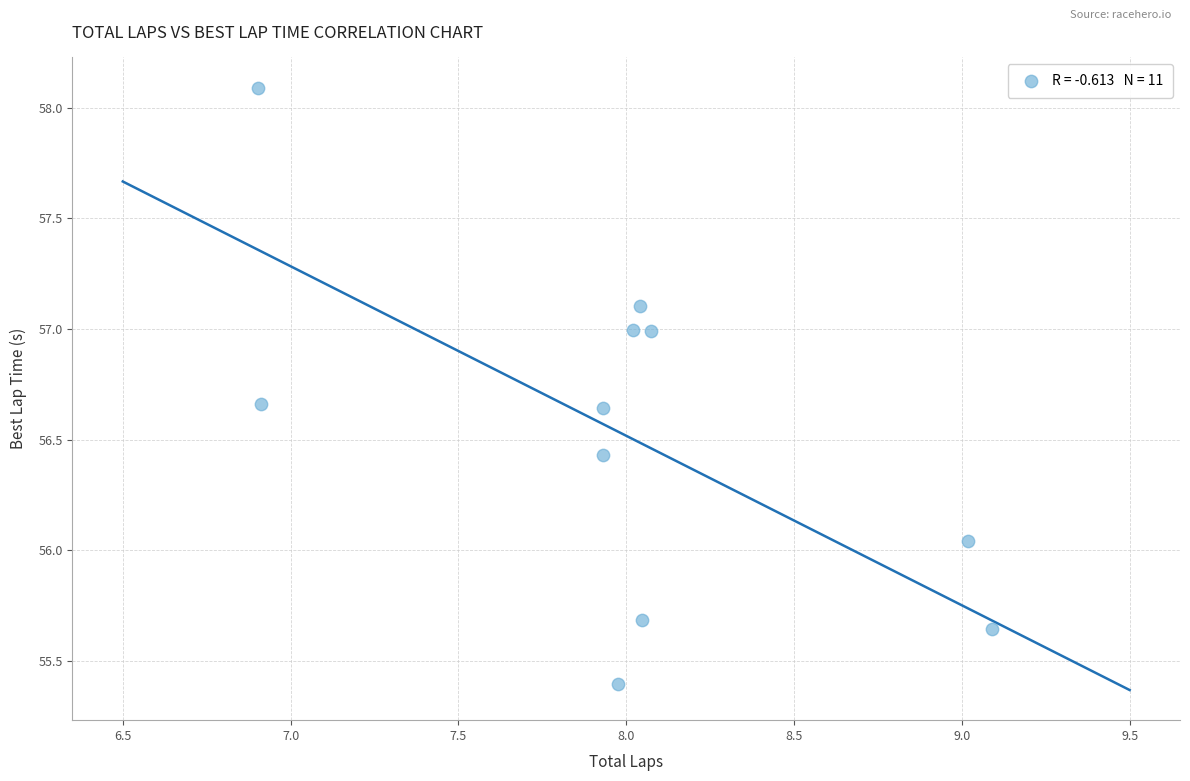

What is the average Y value?

56.5